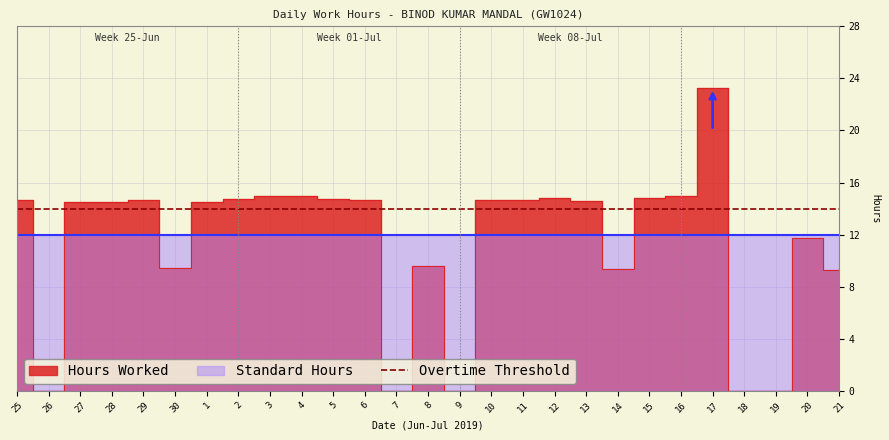

What is the sum of the Standard Hours values at 28 and 8?

24.0